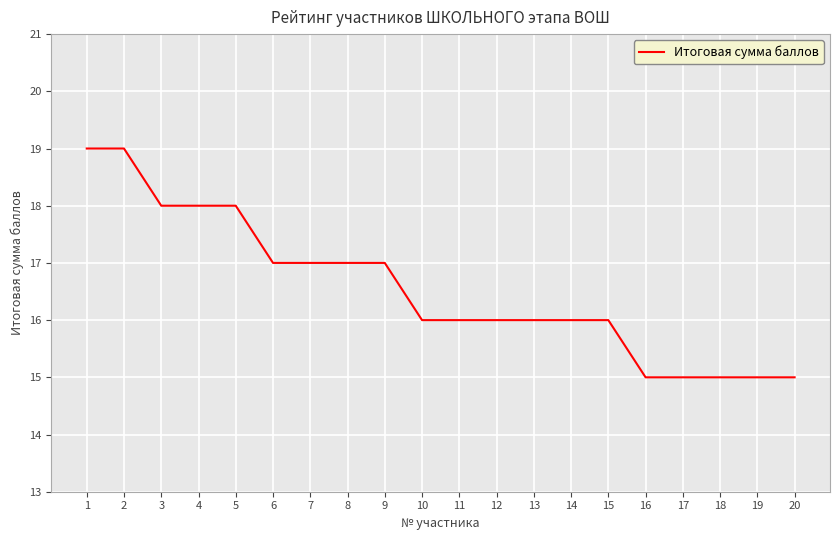

Reading right to left, what are all the values shown in this chart?

20=15	19=15	18=15	17=15	16=15	15=16	14=16	13=16	12=16	11=16	10=16	9=17	8=17	7=17	6=17	5=18	4=18	3=18	2=19	1=19